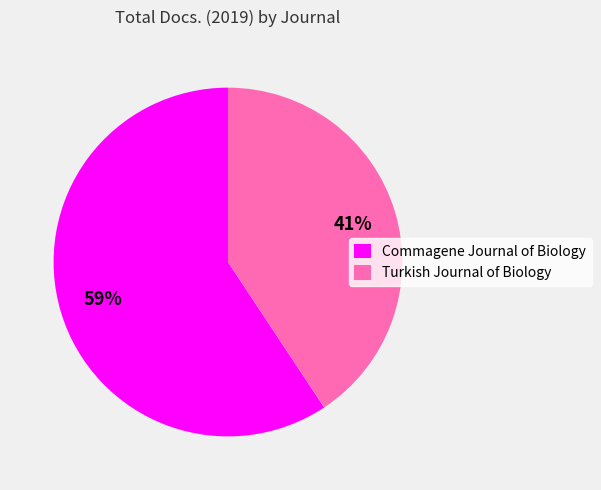

Which has a higher value, Commagene Journal of Biology or Turkish Journal of Biology?

Commagene Journal of Biology